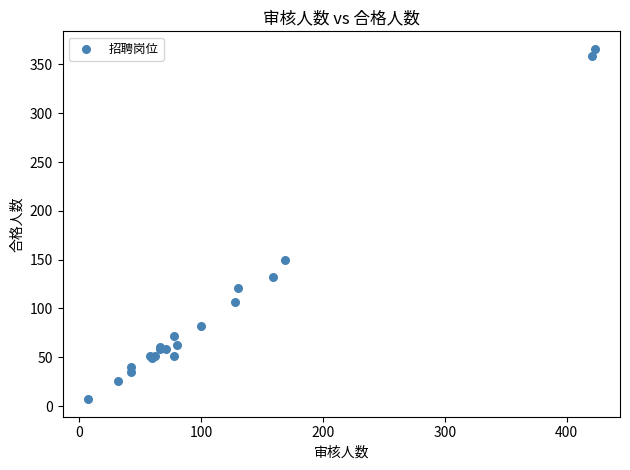

What Y value in the scatter plot is closest to 186?

150